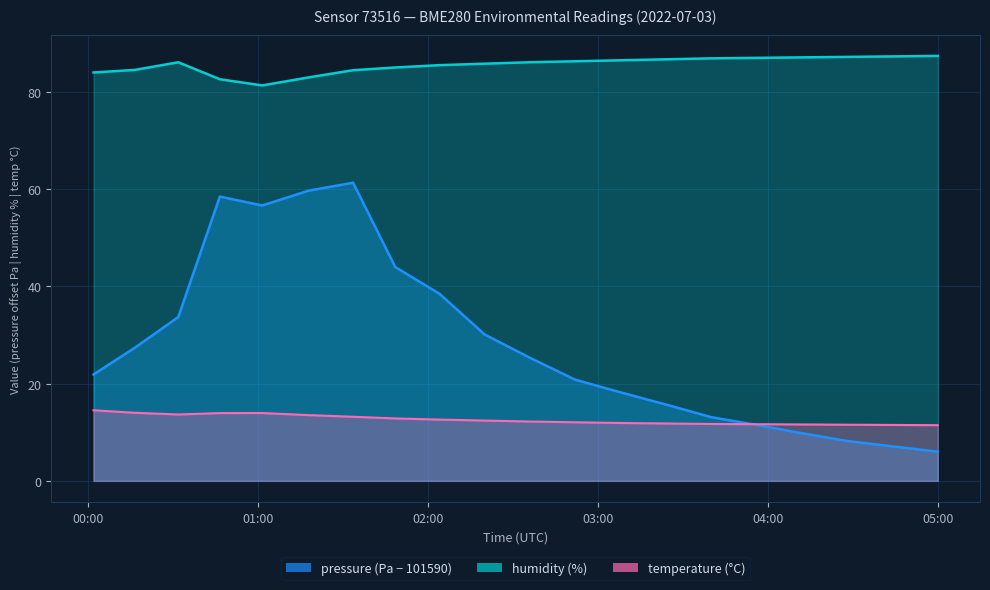

True or false: temperature has a value of 11.4 at 05:00.

True